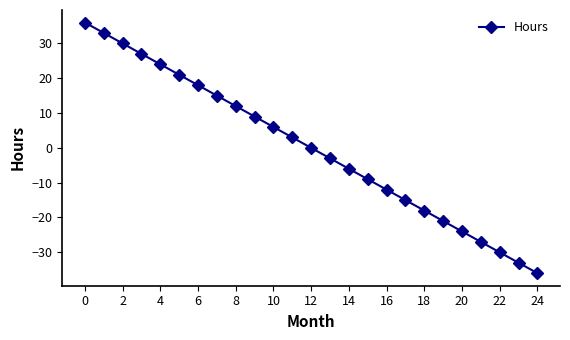

What is the smallest value displayed?

-36